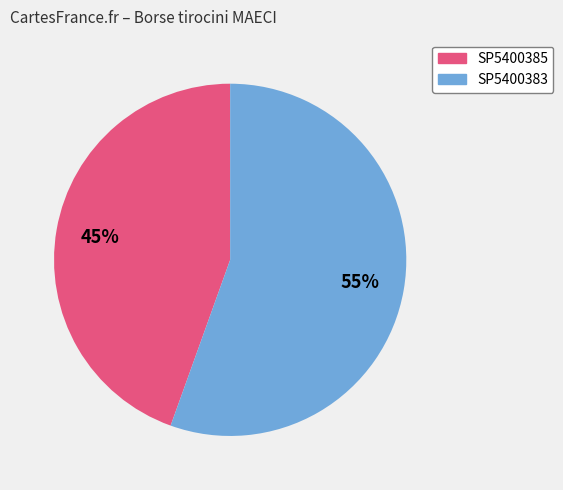

Is there a majority slice in this chart?

Yes